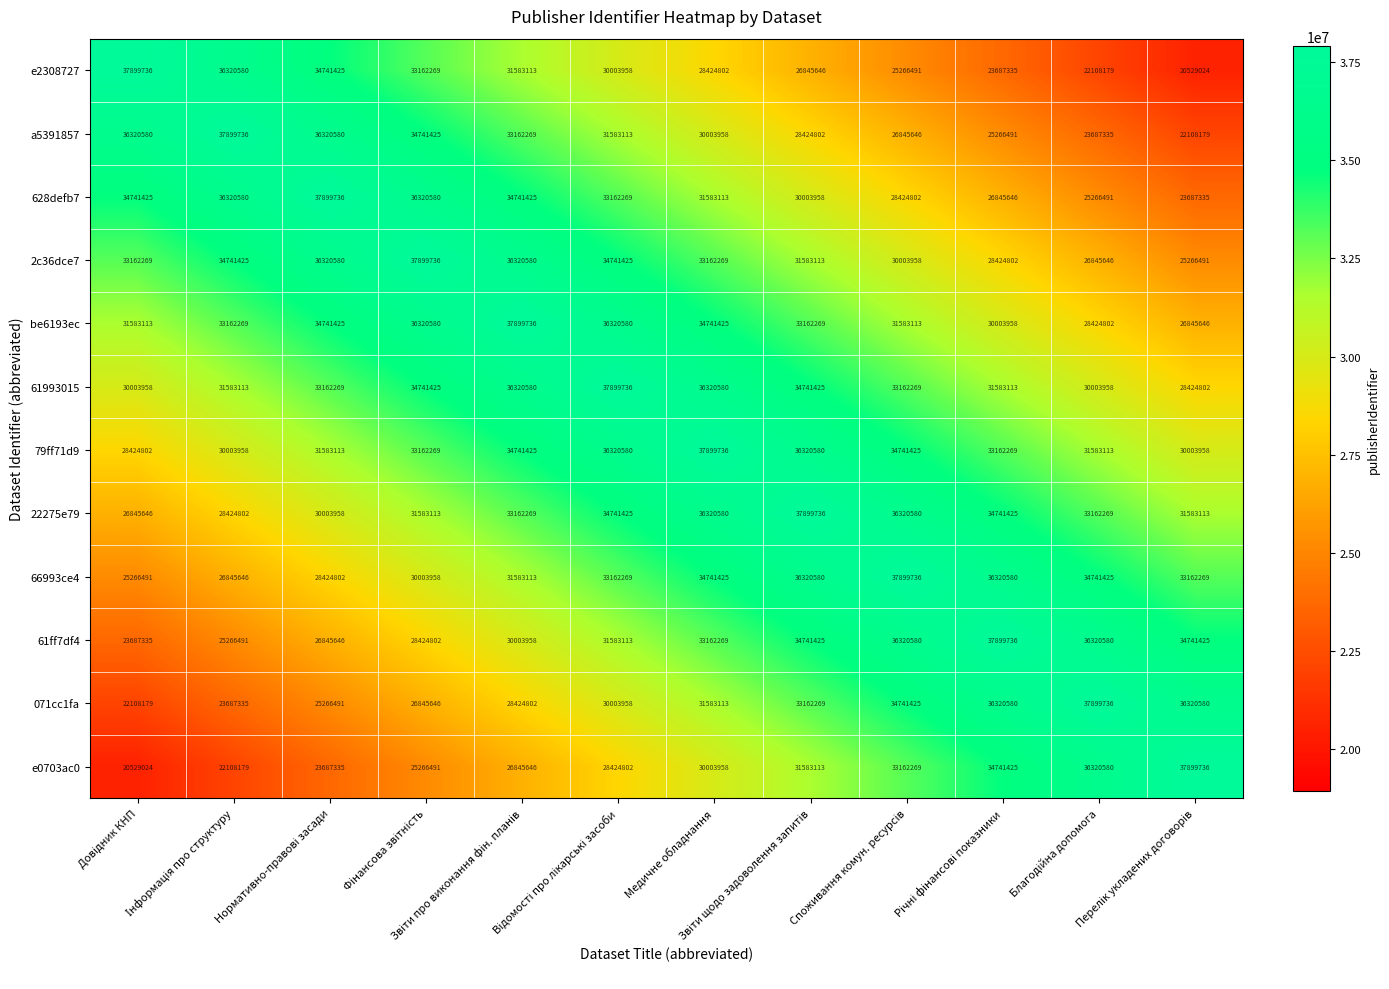

Count the 61993015 values in the range 31583113 to 36320580.

8